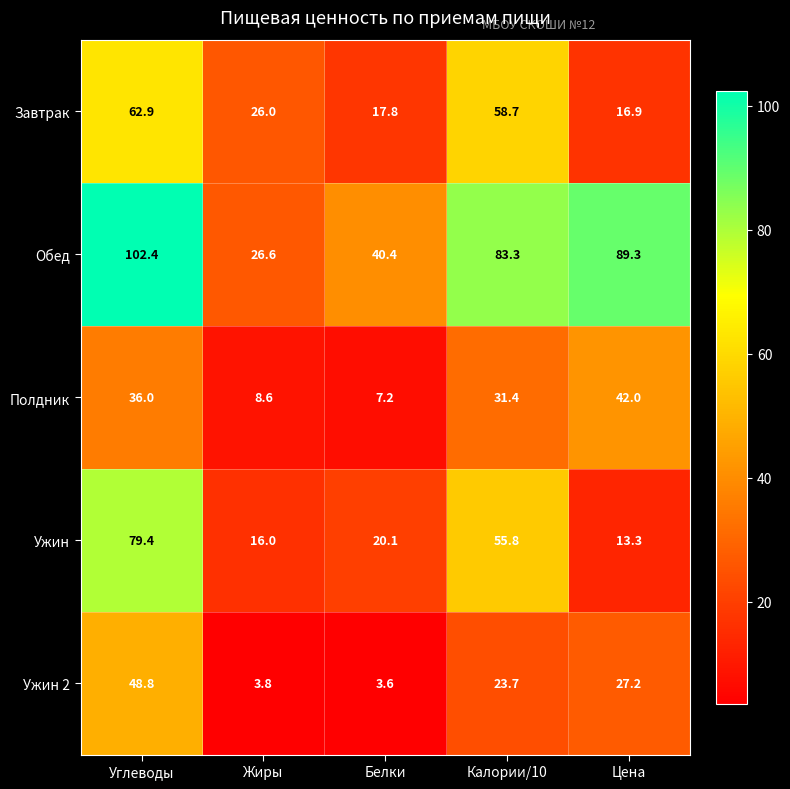

What is the difference between the maximum and second lowest values in the Ужин series?

63.4